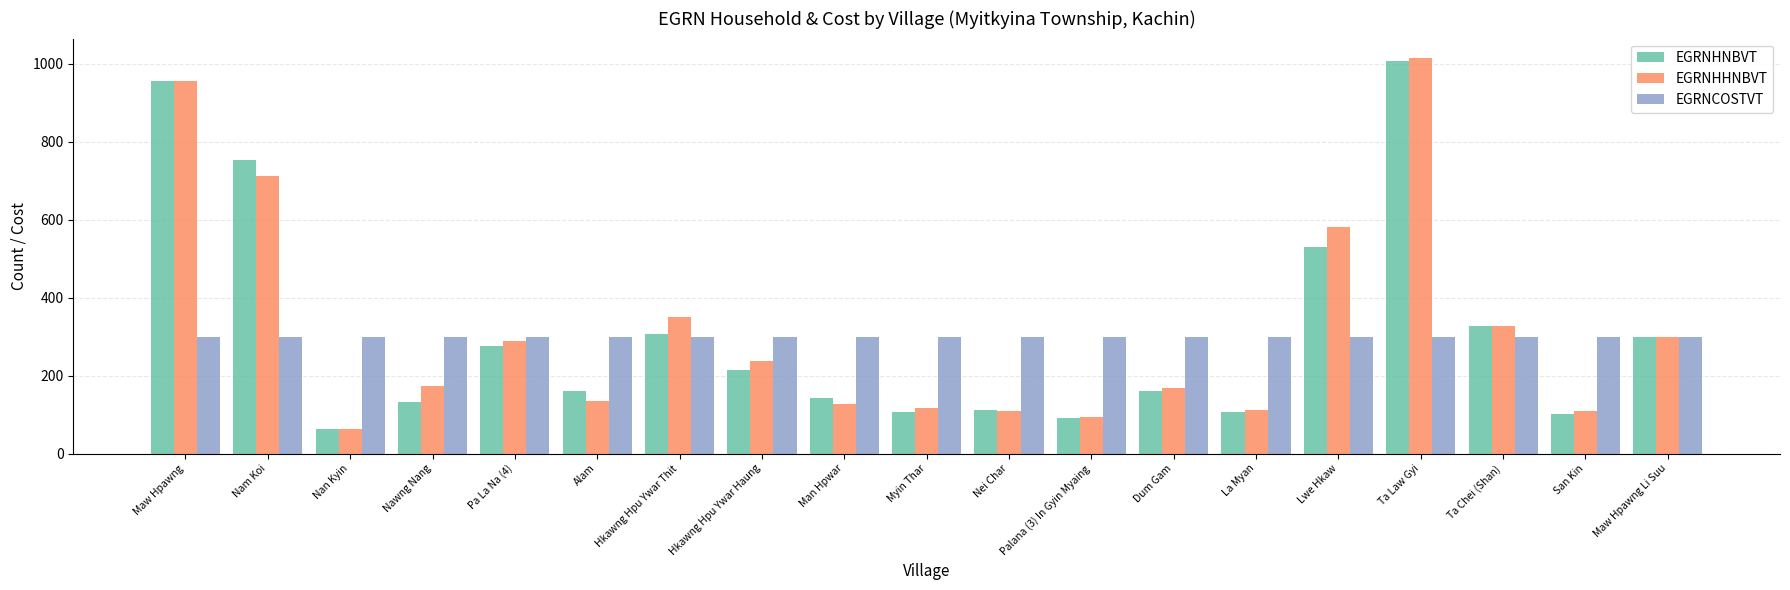

What is the total value across all series at Alam?

596